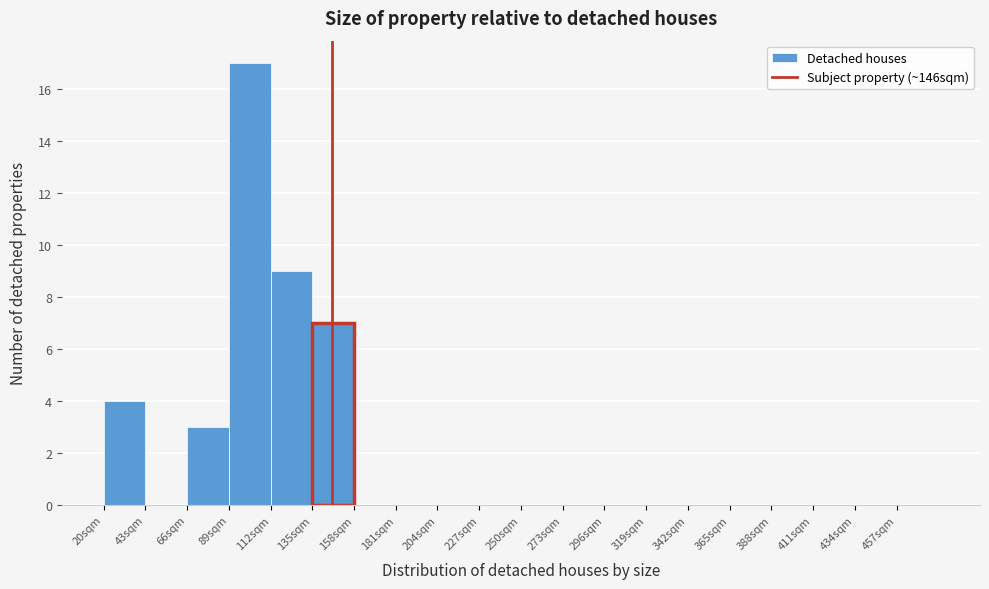

How tall is the bar that spans 89 to 112 on the x-axis? Neither the bar edges nor the heights are printed on the chart, so give them approximately, as read against the axes.

17